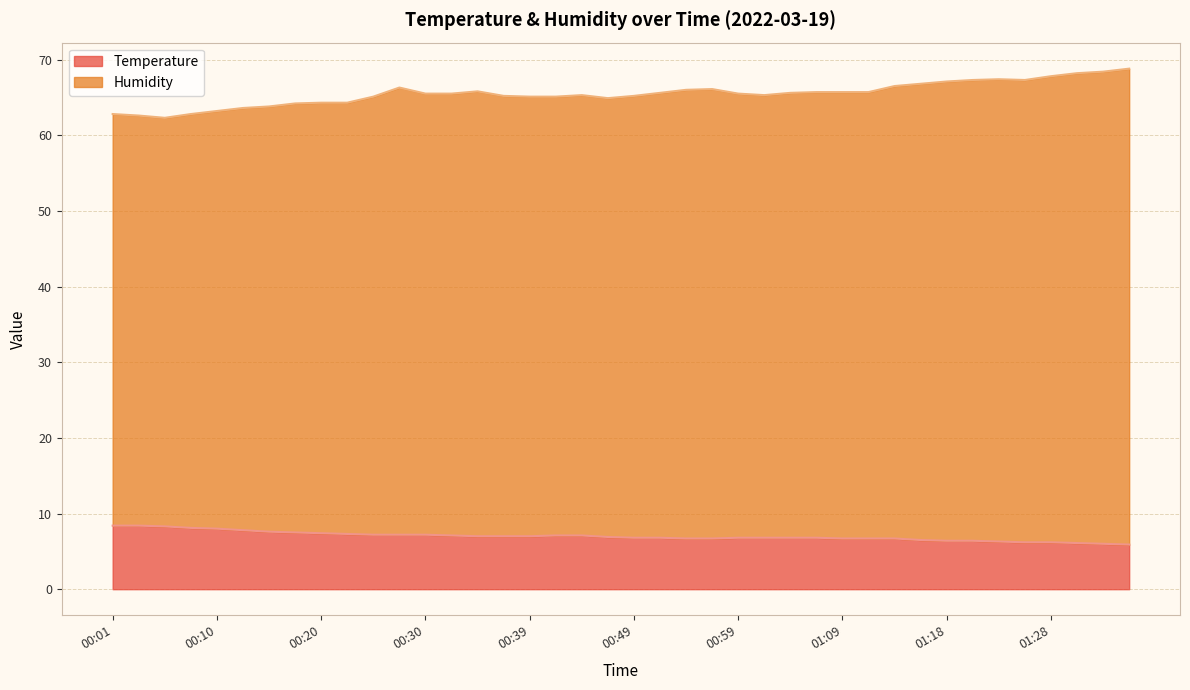

Is the value of Temperature at 01:04 greater than the value of Humidity at 00:37?

No